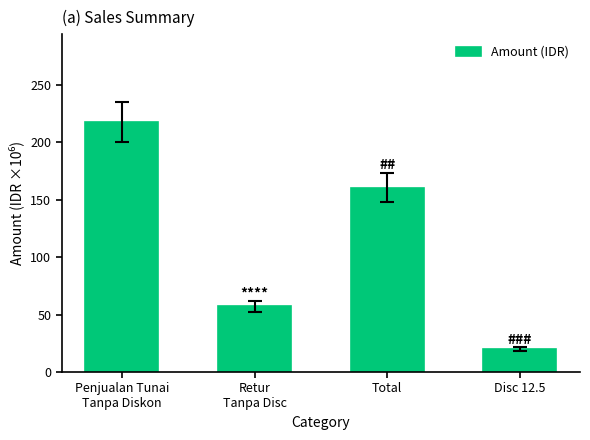

What position from the right is Total?

2